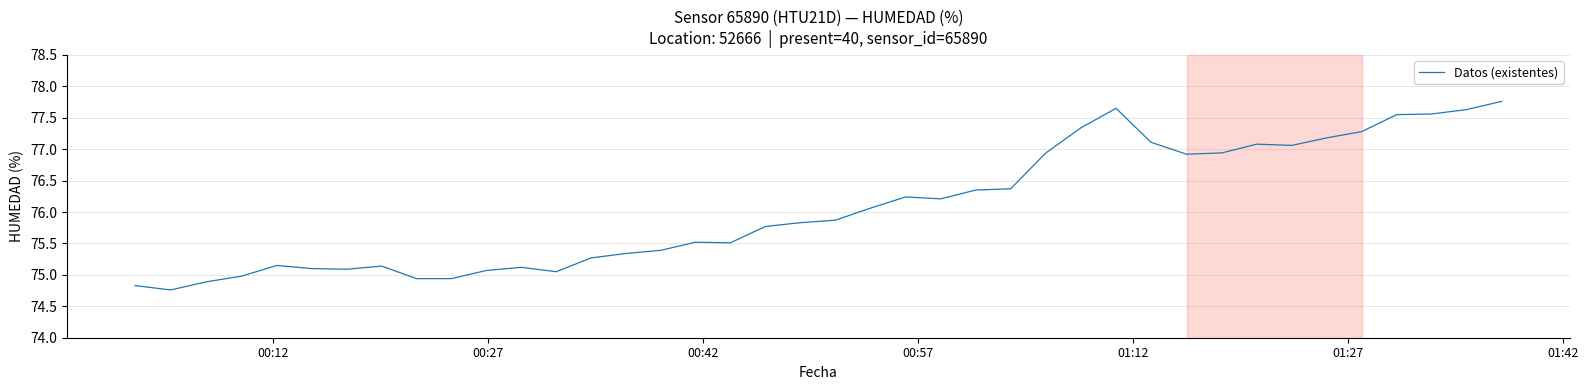

What is the smallest value displayed?

74.8